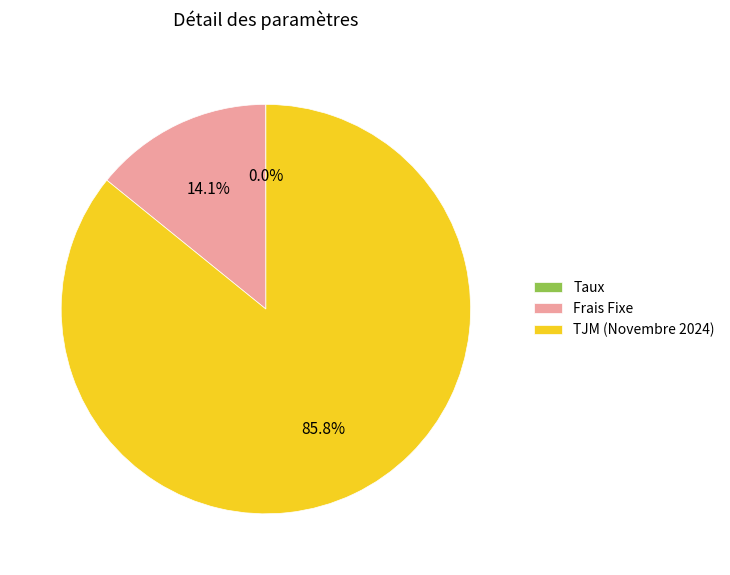

Approximately how many times larger is the value at TJM (Novembre 2024) compared to Frais Fixe?

6.1